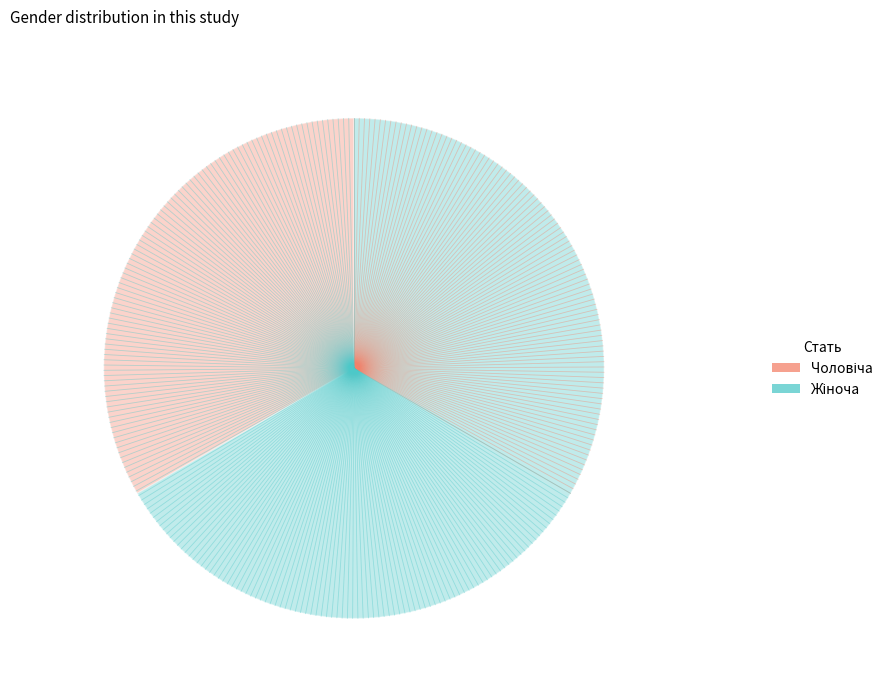

Is there any slice that represents more than half of the pie?

Yes